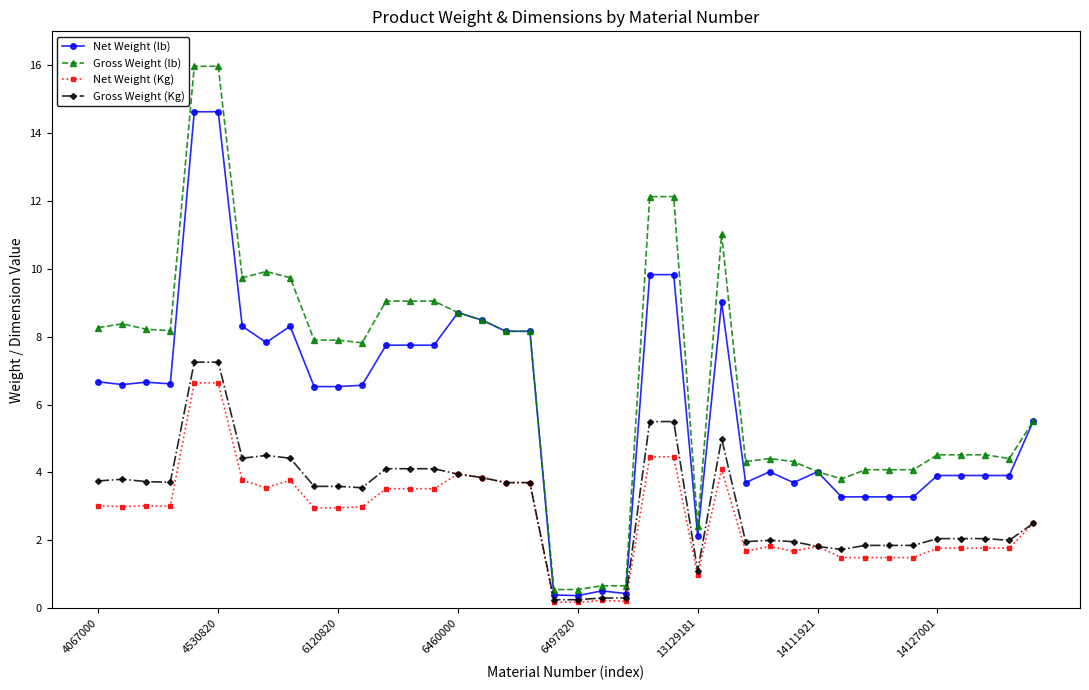

True or false: Gross Weight (Kg) has more than 0 points higher than both neighbors.

True